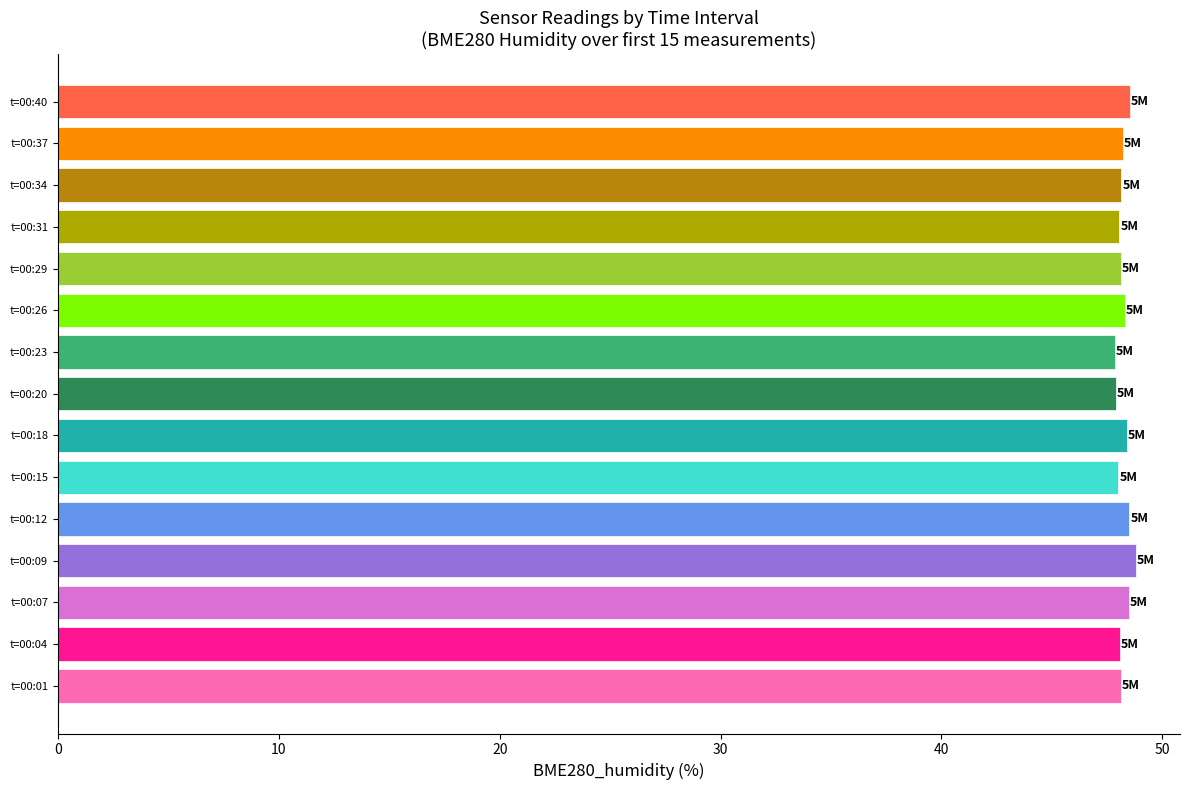

The value at t=00:07 is 48.5. True or false?

True